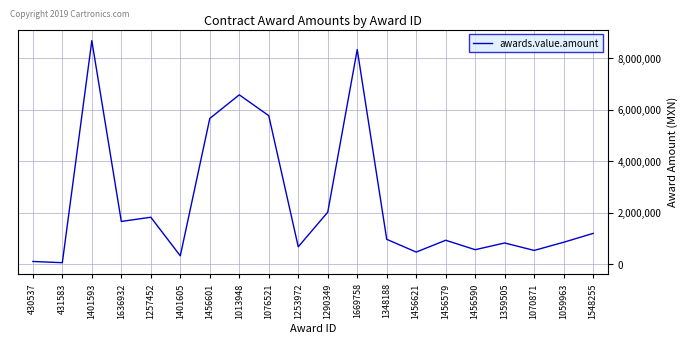

Approximately how many times larger is the value at 1456590 compared to 1359505?

0.7